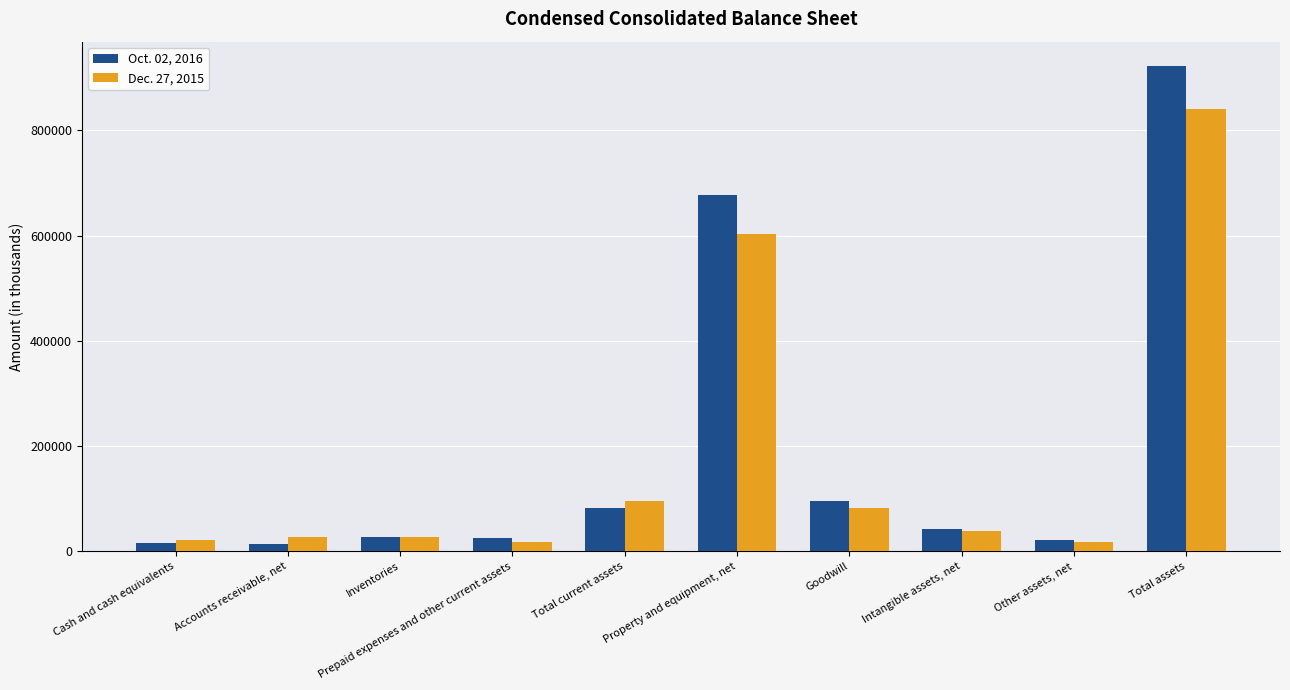

What is the difference between the second highest and minimum values in the Dec. 27, 2015 series?

585663